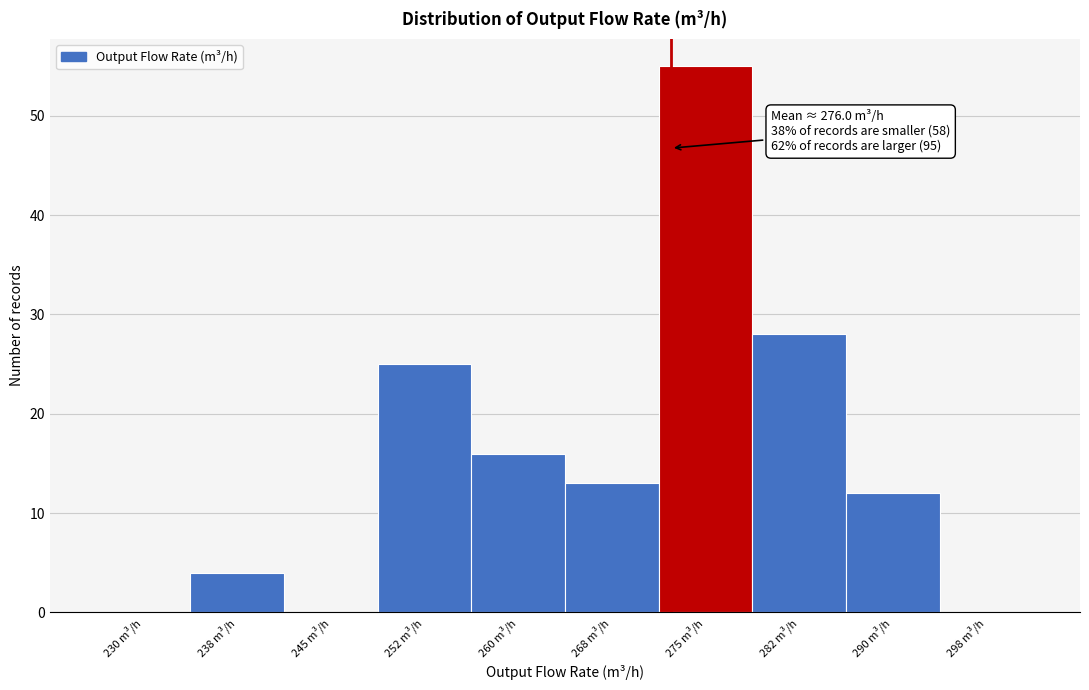

What is the change in value from 238 m³/h to 268 m³/h?

+9